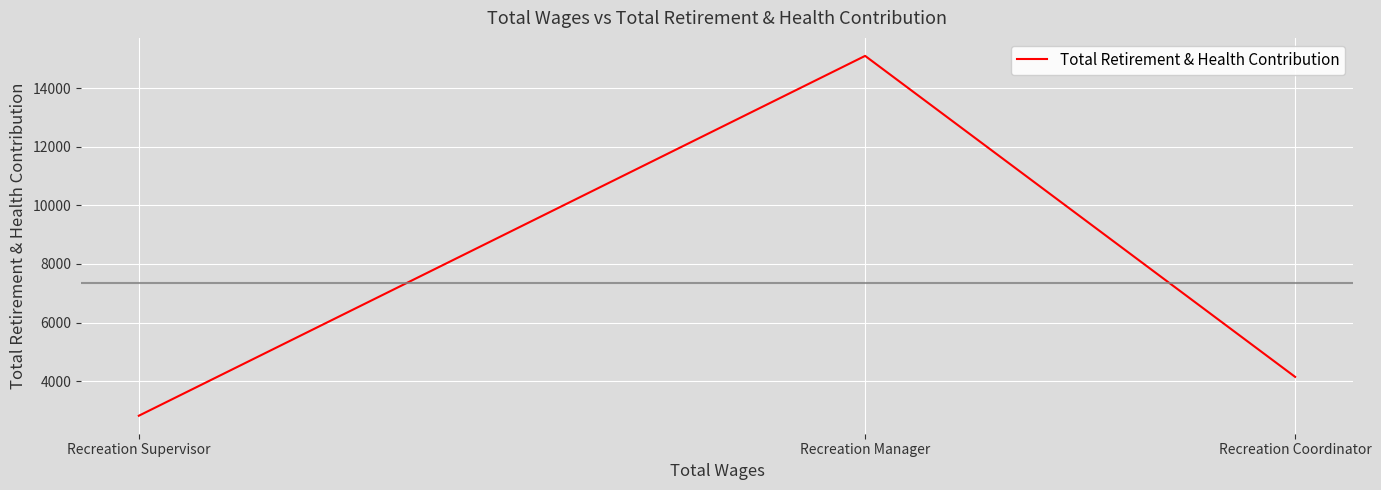

How many data points are less than 4150?

1